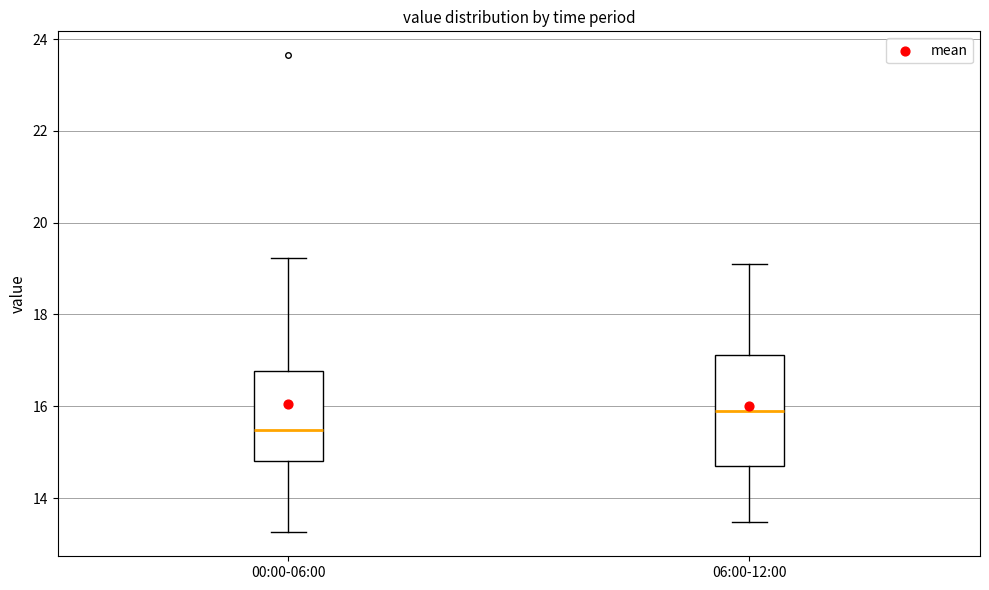

Where does the median line of the box for 00:00-06:00 sit on the y-axis? The values are not printed on the chart, so give them approximately, as read against the axis.

15.4